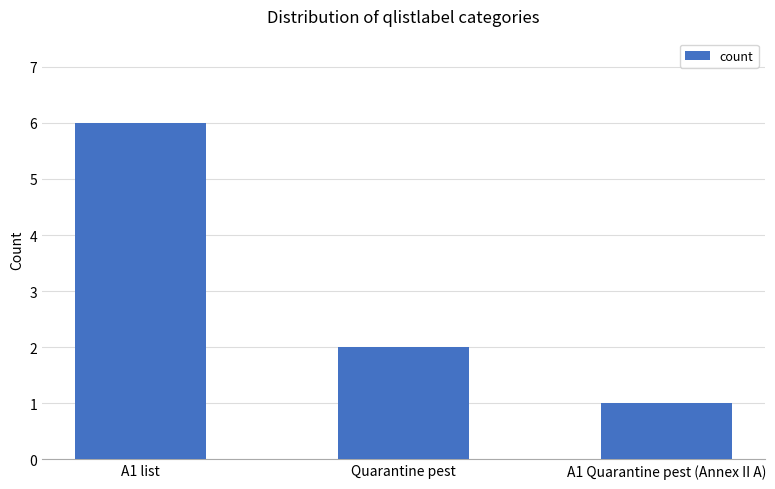

What is the average value?

3